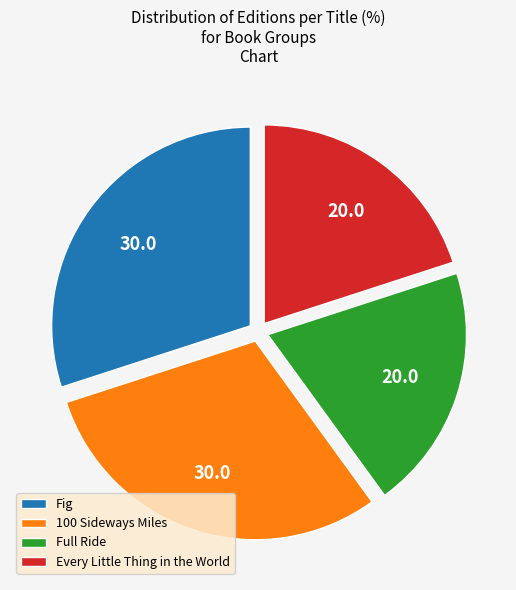

Is there any slice that represents more than half of the pie?

No